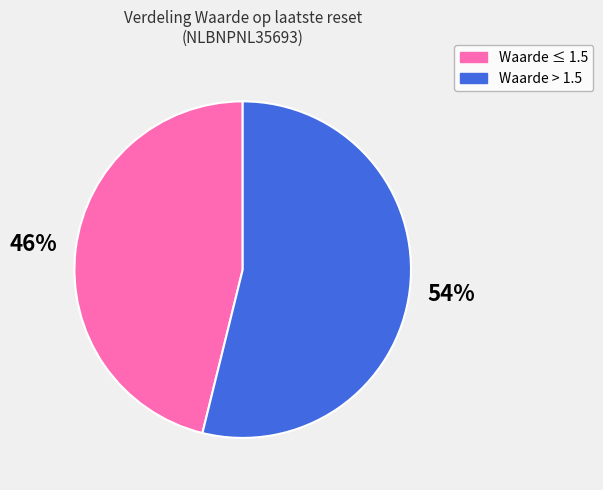

How many slices are in this pie chart?

2